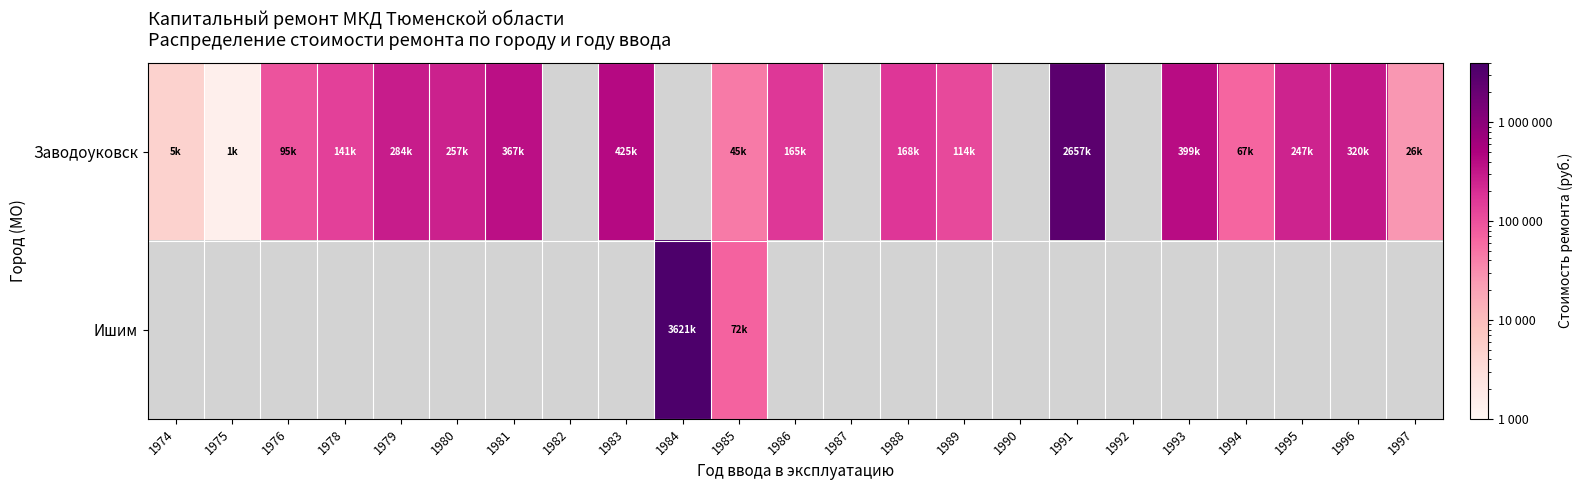

How many series are shown in this chart?

2